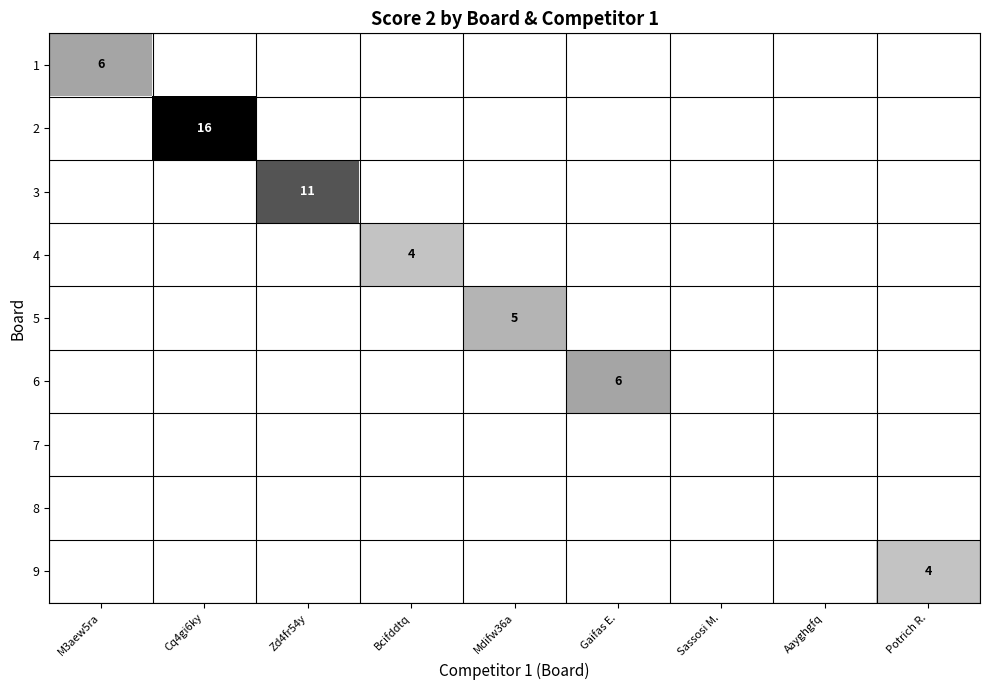

True or false: 3 has a value of 7 at Zd4fr54y.

False